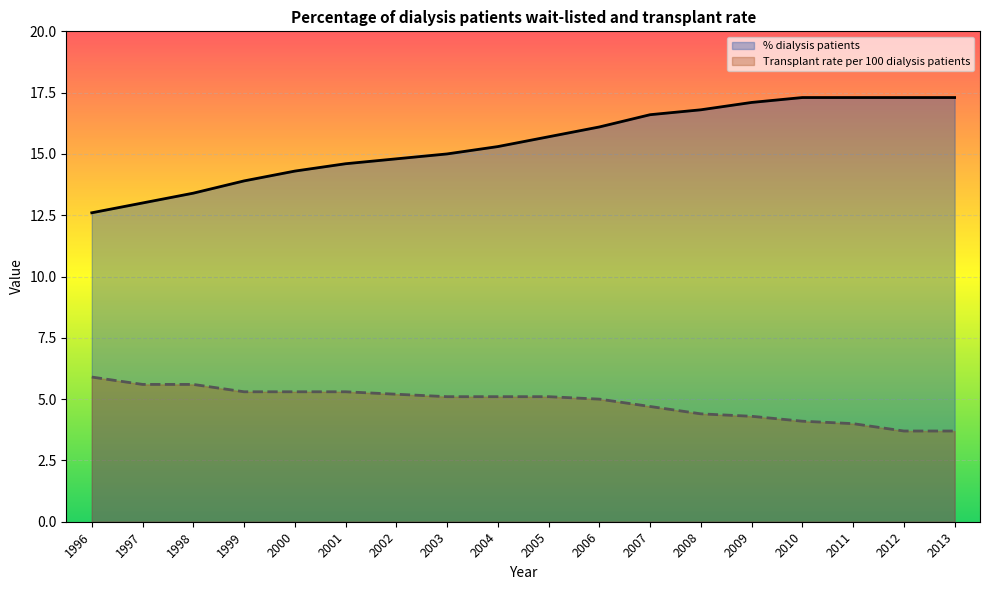

What is the sum of the Transplant rate per 100 dialysis patients values at 2013 and 2004?

8.8